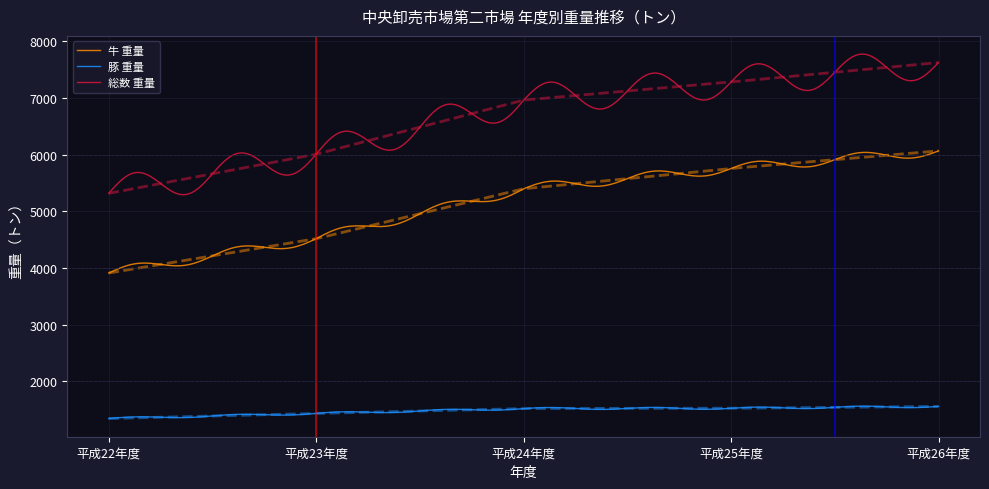

Which series has the largest total across all categories?

総数 重量